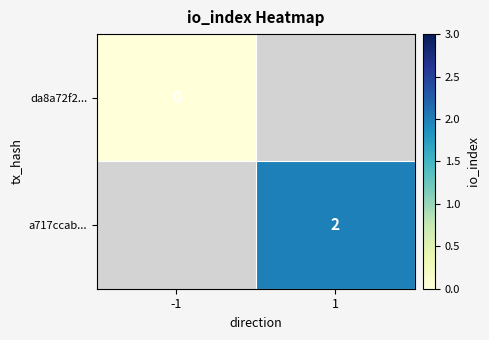

Is the value of a717ccab... at 1 greater than the value of da8a72f2... at -1?

Yes